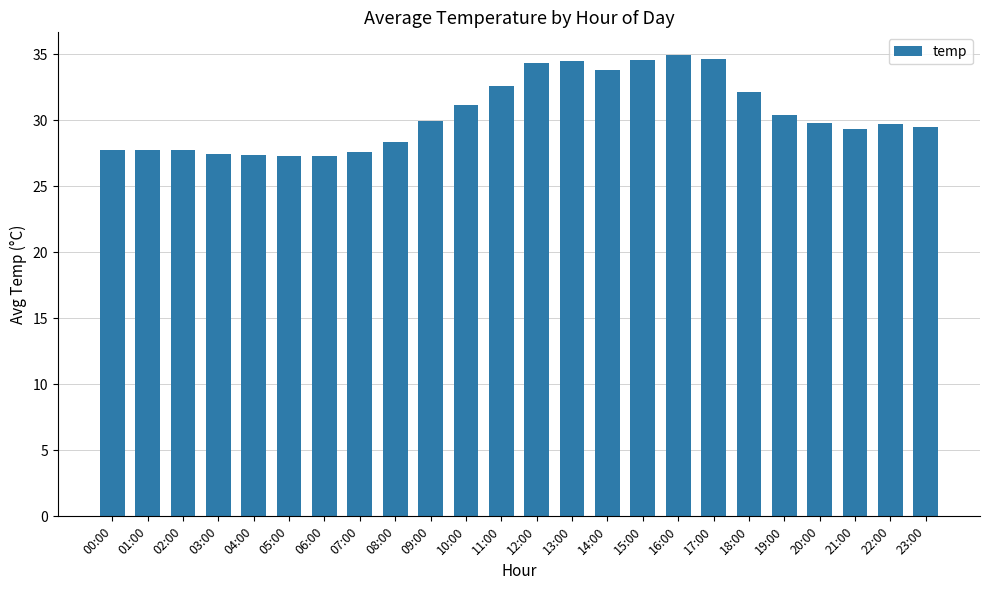

How many data points are less than 29?

9